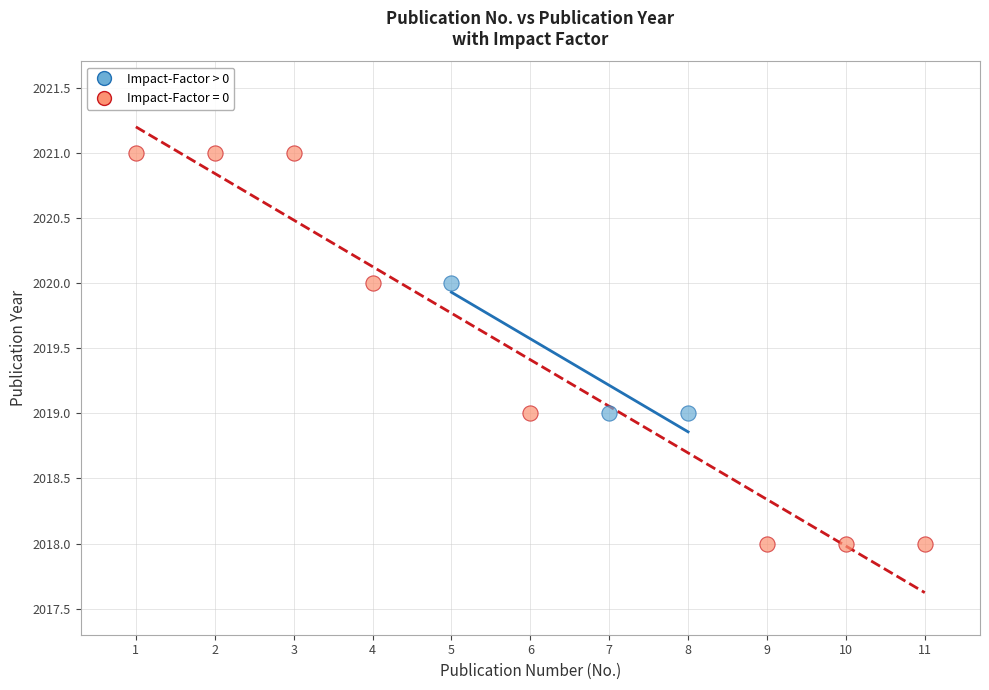

Which series has the widest spread of Y values?

Impact-Factor = 0